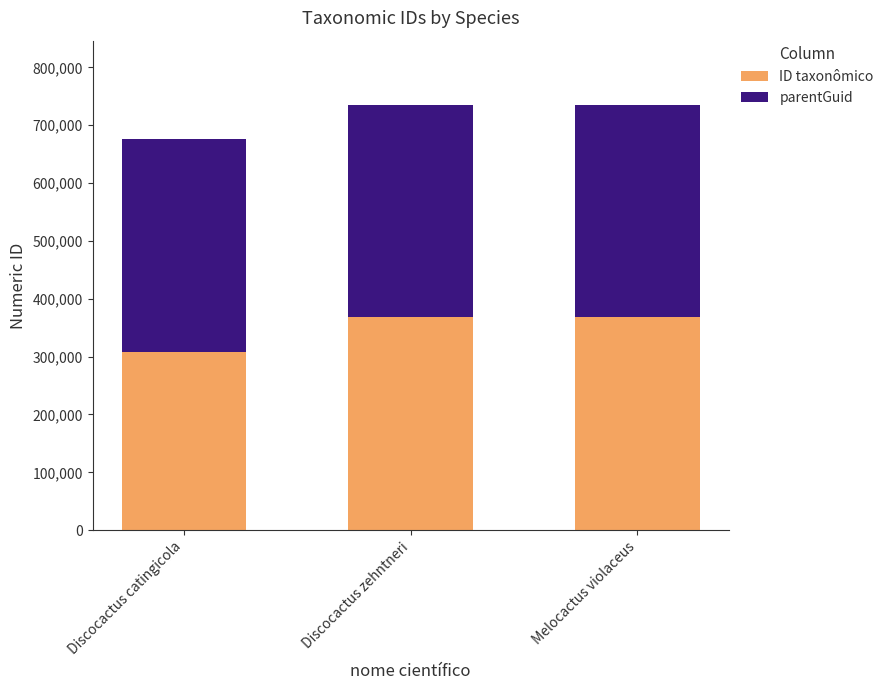

What is the total value across all series at Discocactus catingicola?

675893